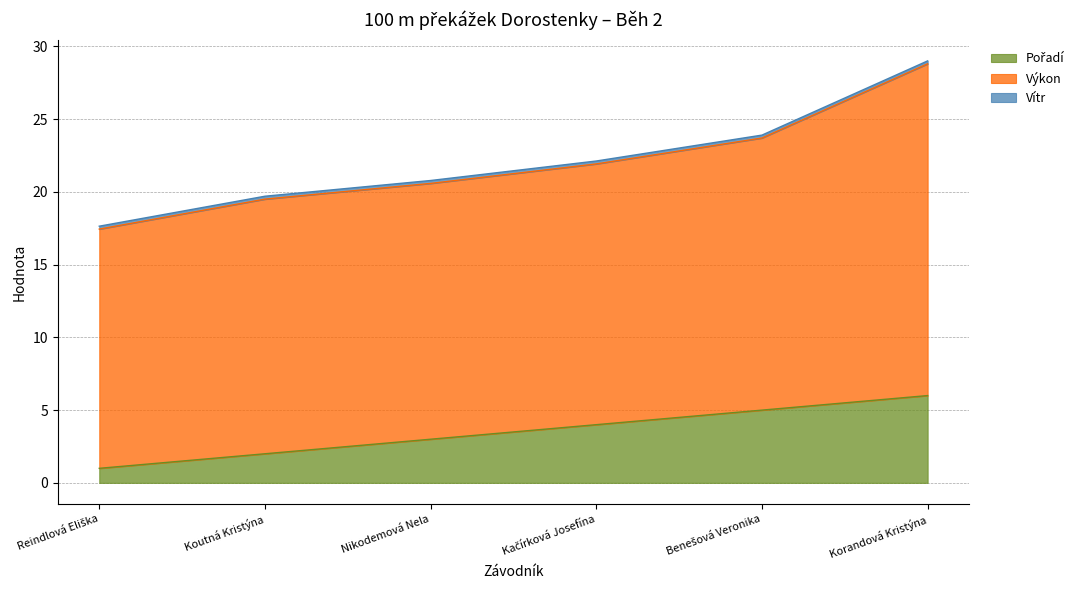

Which series has the largest total across all categories?

Výkon